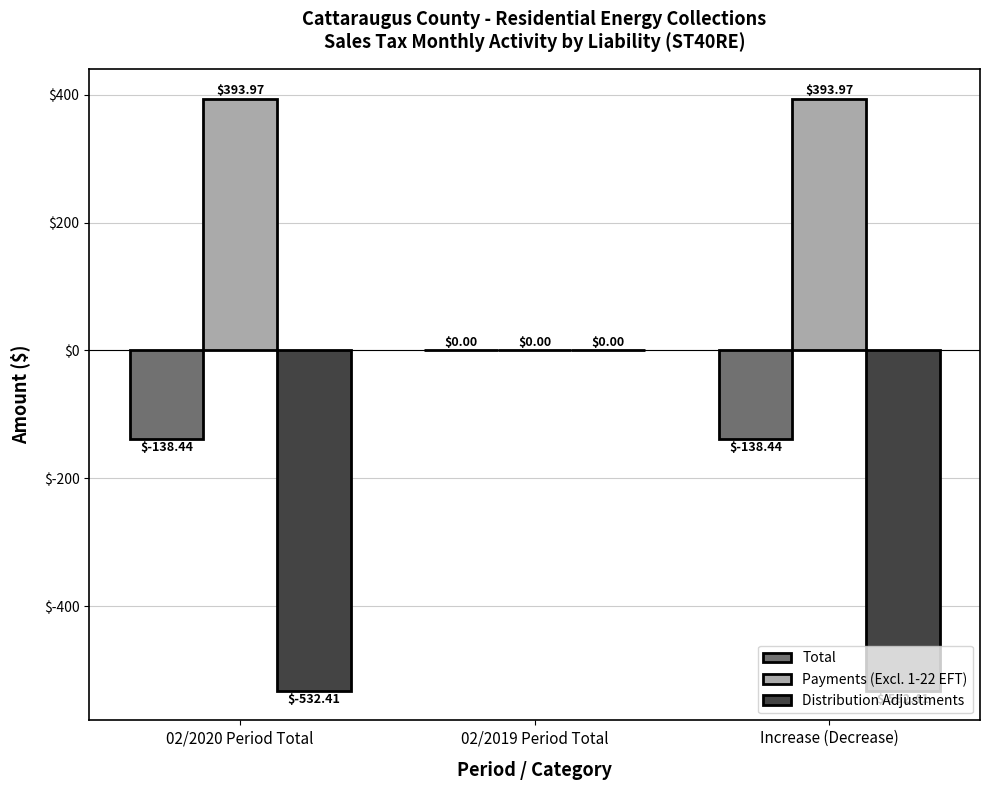

What is the sum of the Total values at 02/2020 Period Total and 02/2019 Period Total?

-138.4